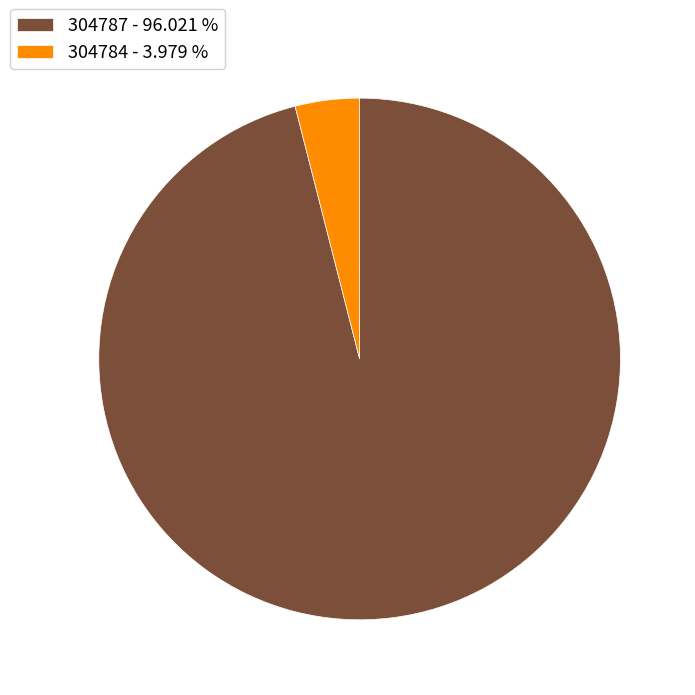

Count the number of slices in the pie.

2